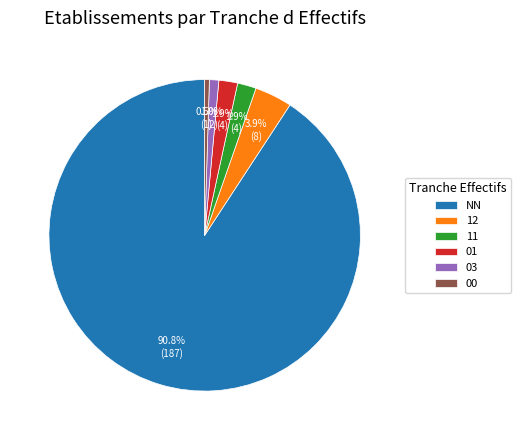

To the nearest percent, what is the difference between the 03 and 01 slice percentages?

1%